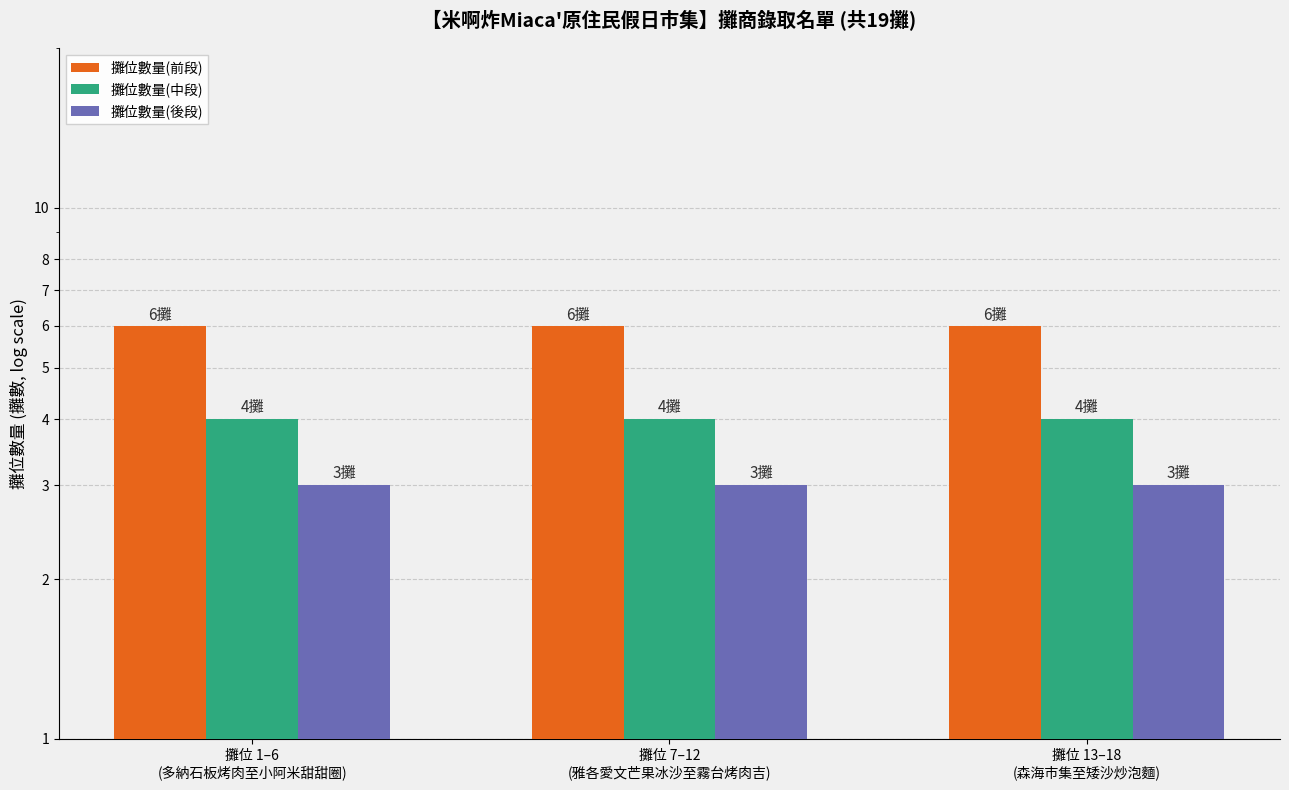

How many bars are there in each group?

3